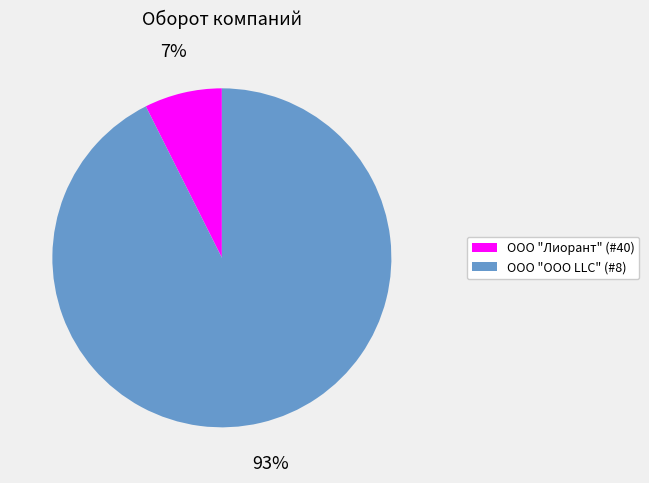

Count the number of slices in the pie.

2